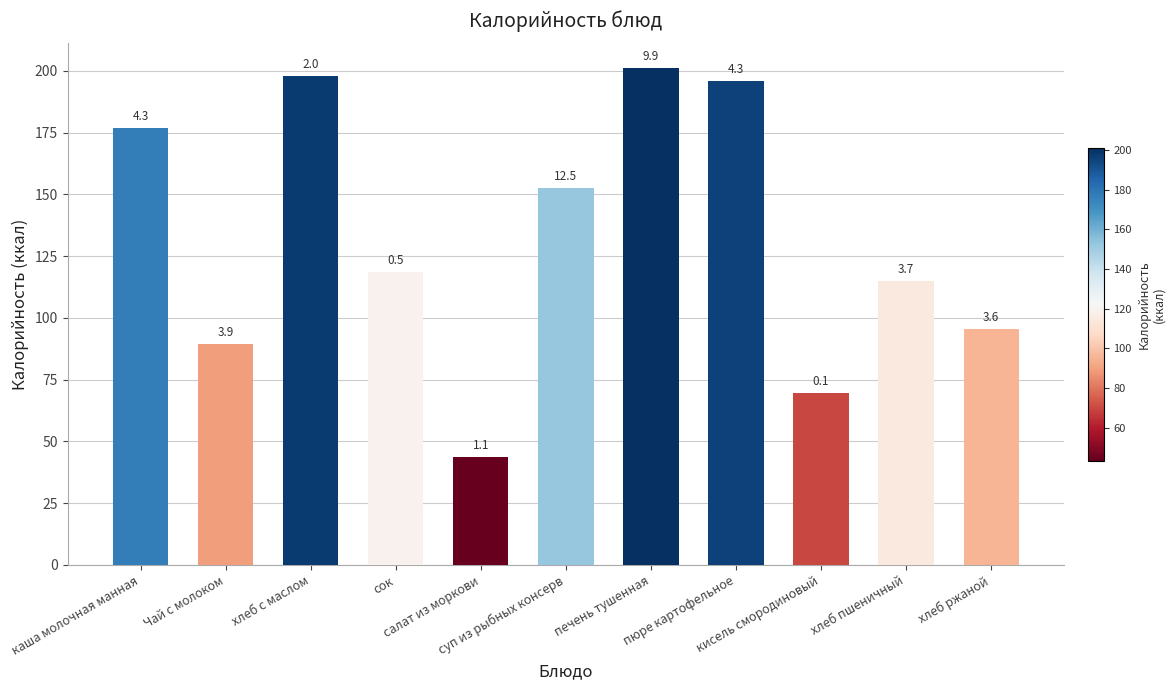

Which category has the lowest value across all series?

салат из моркови